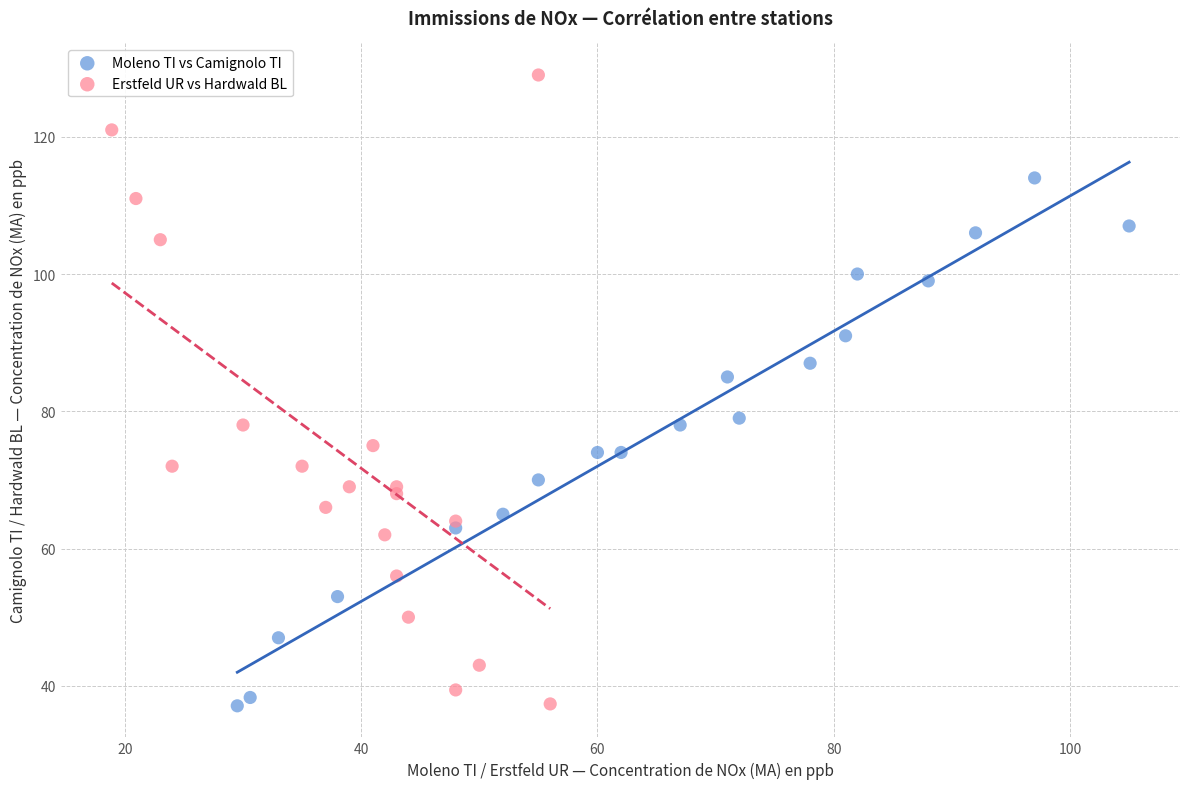

Which series contains the highest Y value?

Erstfeld UR vs Hardwald BL